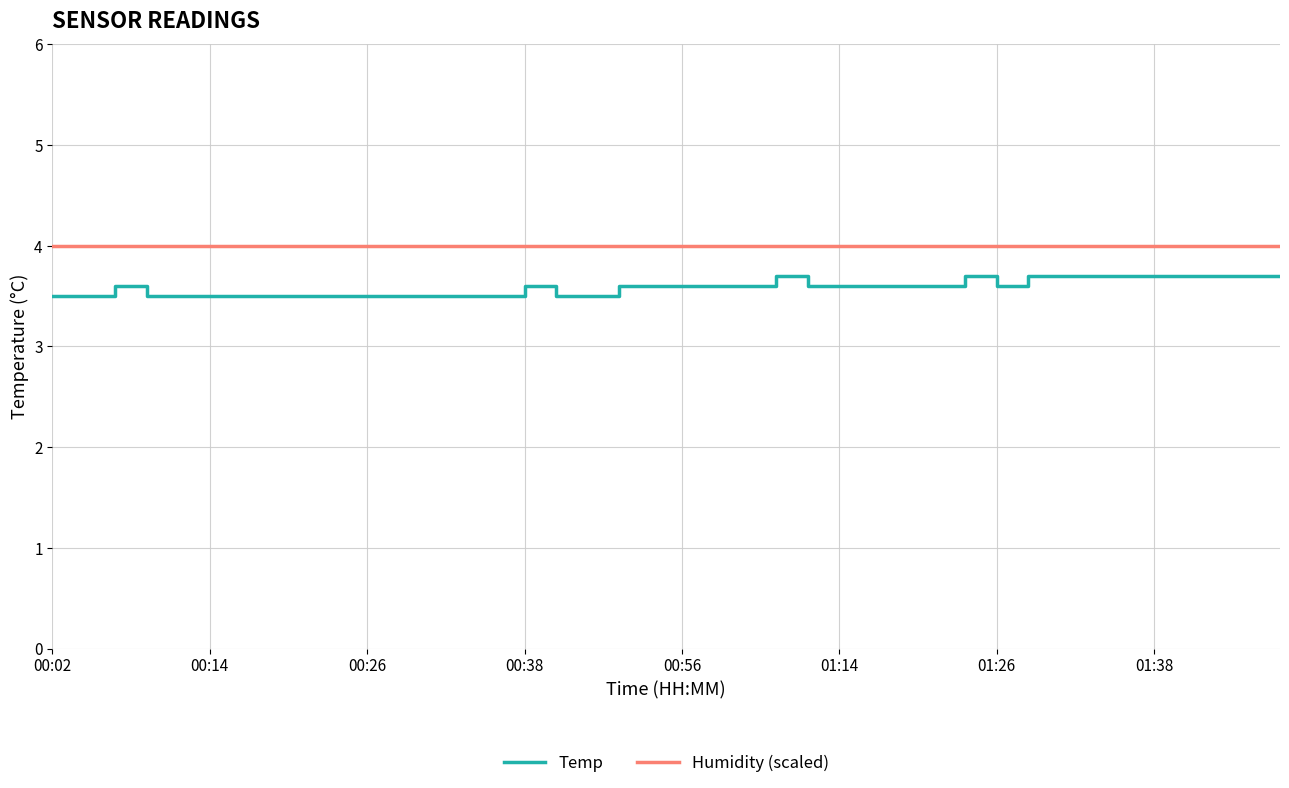

What is the maximum value for Temp?

3.7